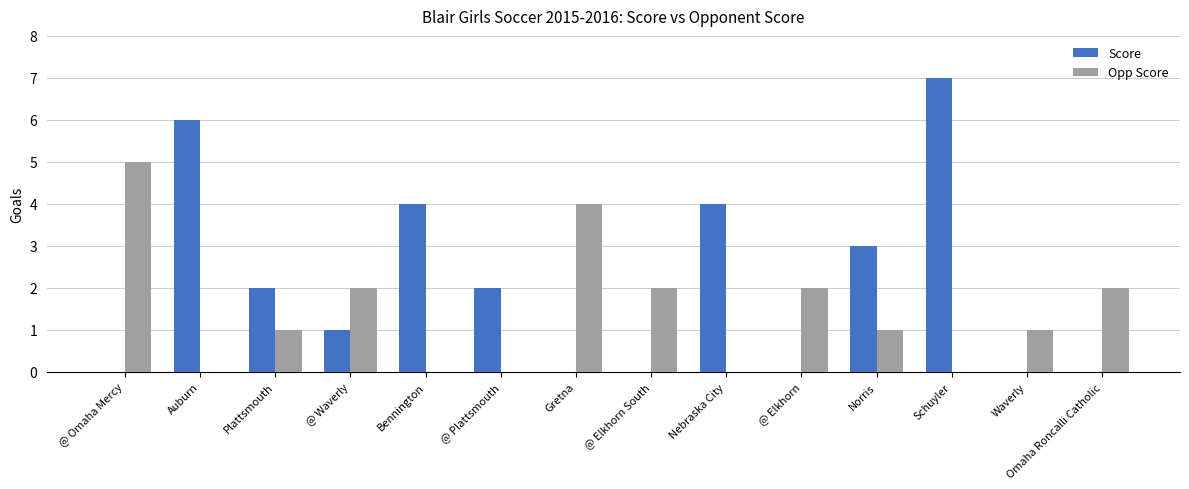

What is the maximum value for Score?

7